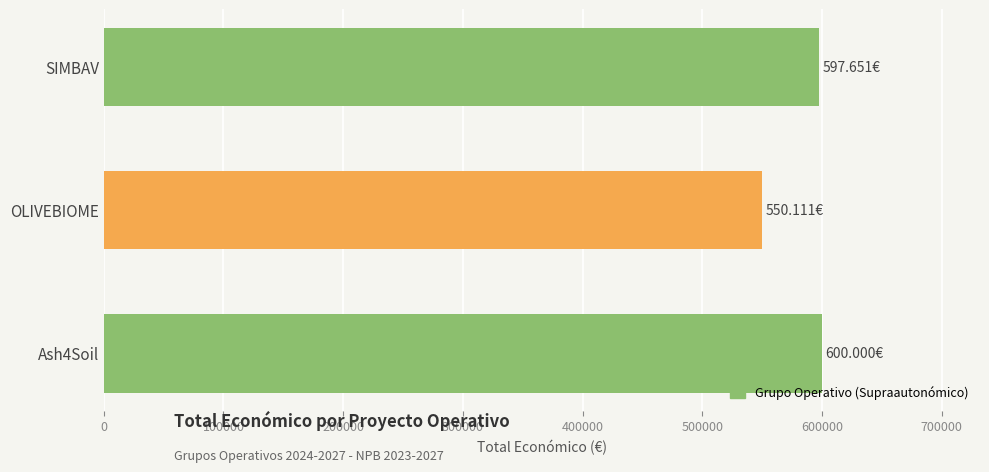

What is the change in value from OLIVEBIOME to Ash4Soil?

+49889